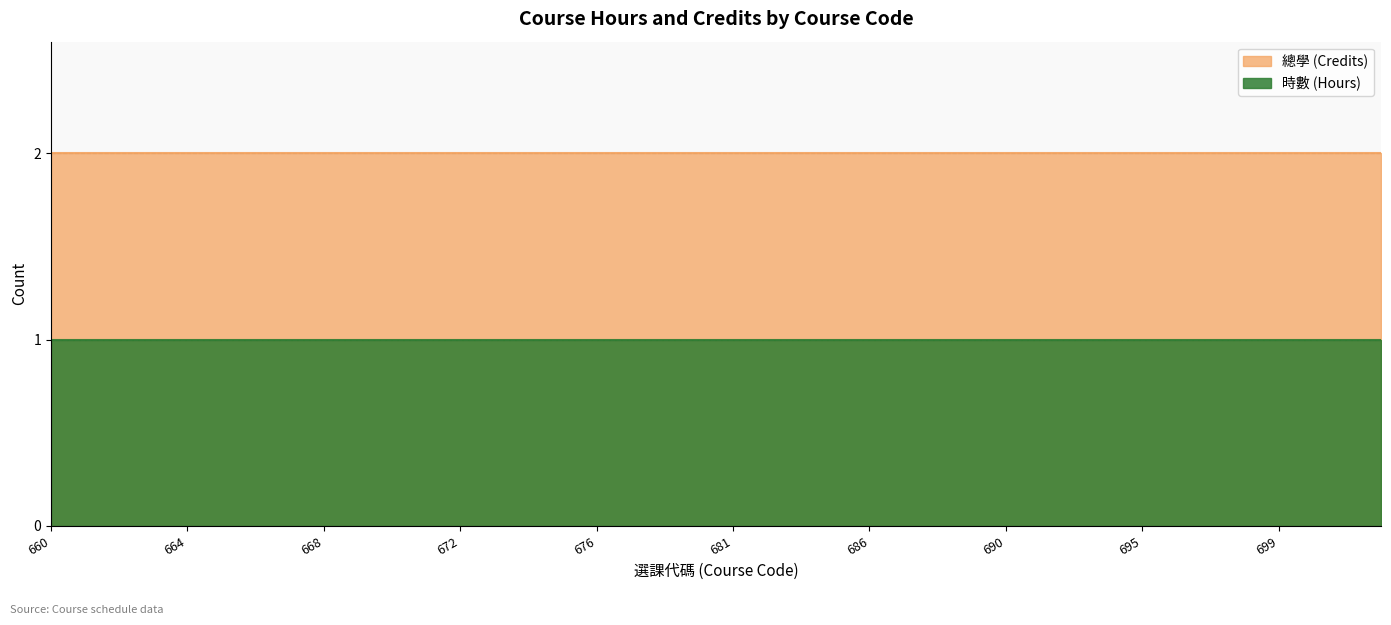

Rank the series by their average value, from lowest to highest.

時數 (Hours), 總學 (Credits)